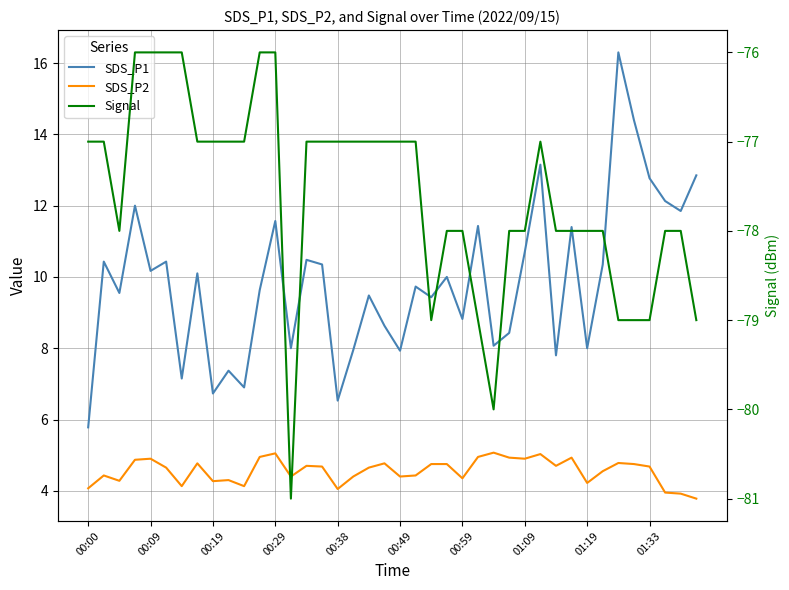

Is it true that SDS_P2 equals 7.7 at 27?

False